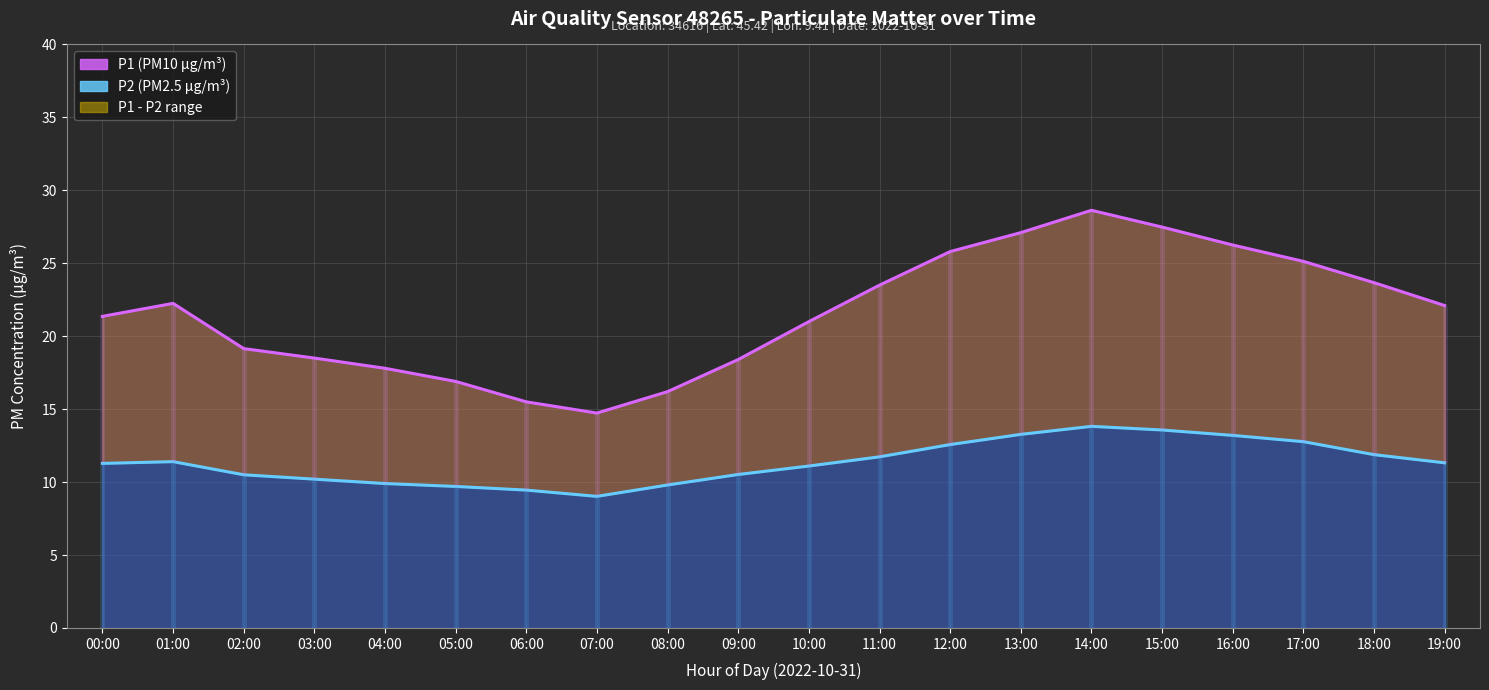

Which series changed the most between 00:00 and 04:00?

P1 (PM10 µg/m³)